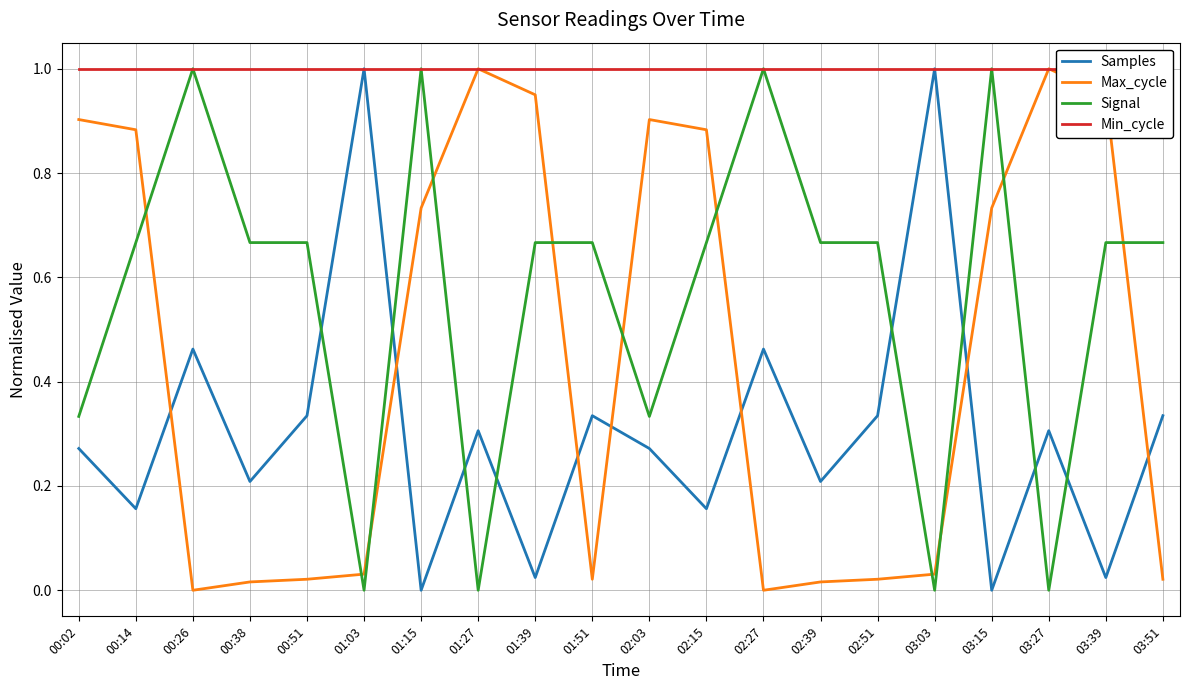

What is the label of the 2nd point from the left?

00:14